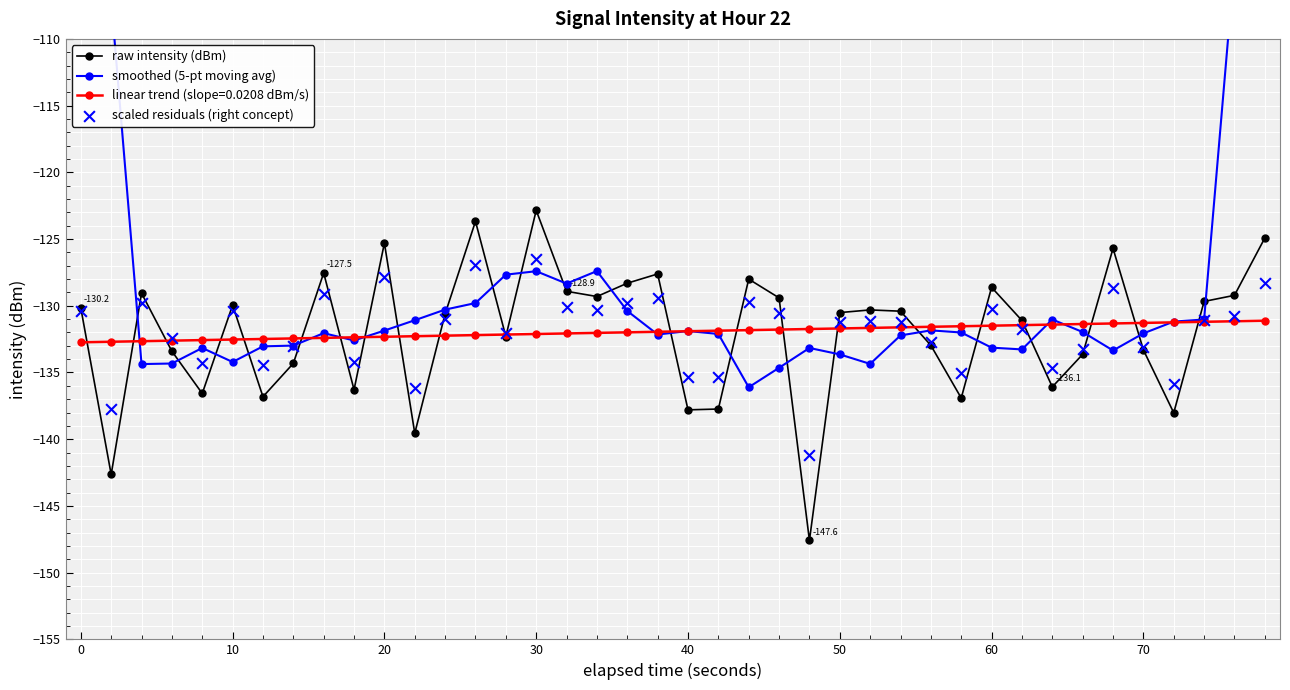

Which series contains the highest Y value?

smoothed (5-pt moving avg)